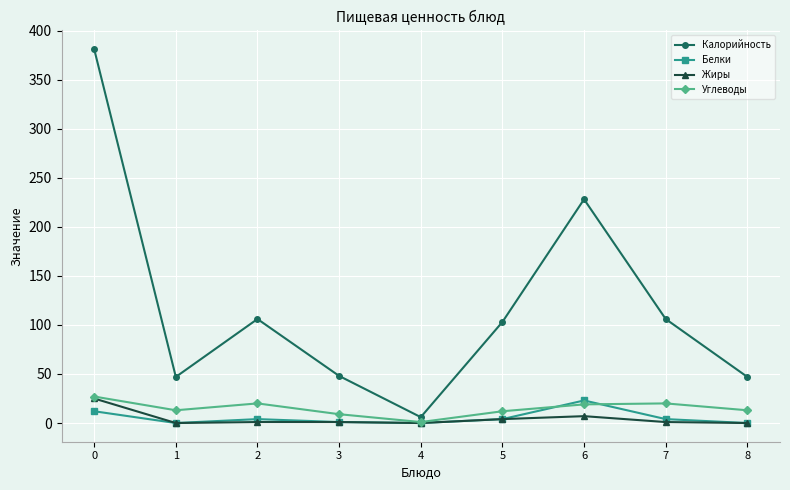

In Белки, how many points are lower than both neighbors (excluding endpoints)?

2